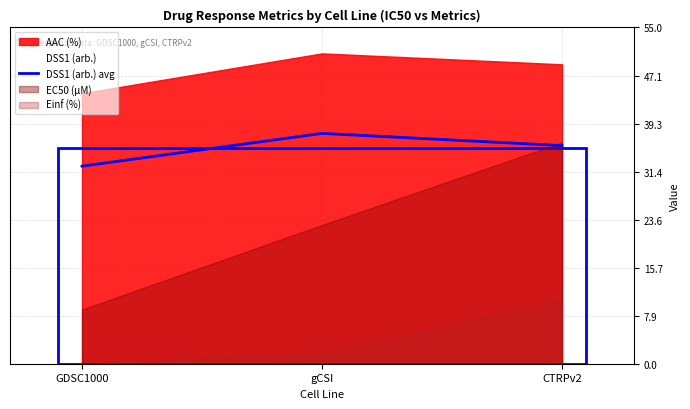

What is the sum of all values?

105.7